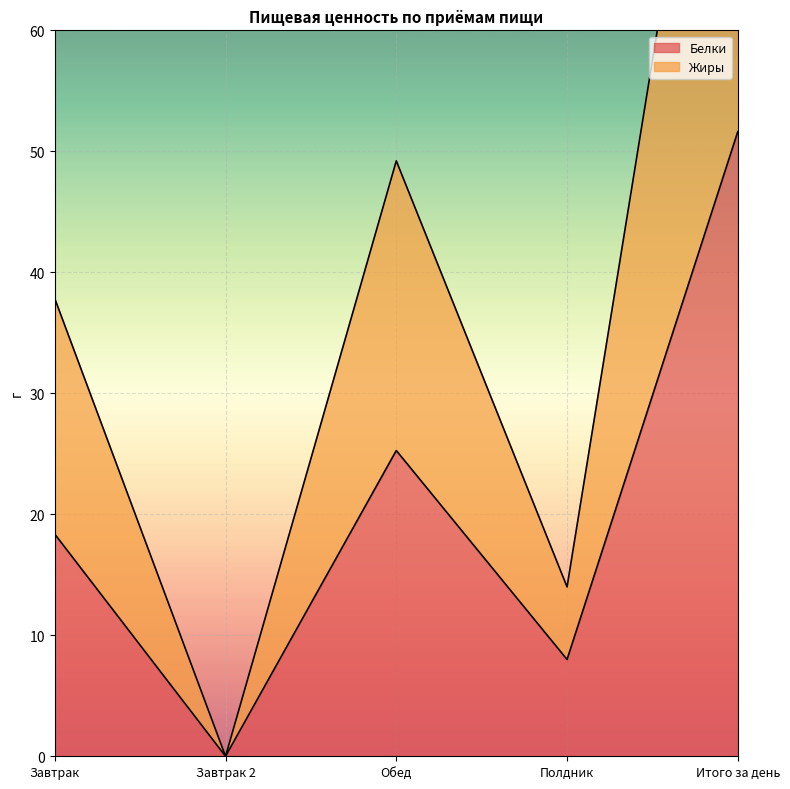

Rank the categories by Жиры value from lowest to highest.

Завтрак 2, Полдник, Завтрак, Обед, Итого за день